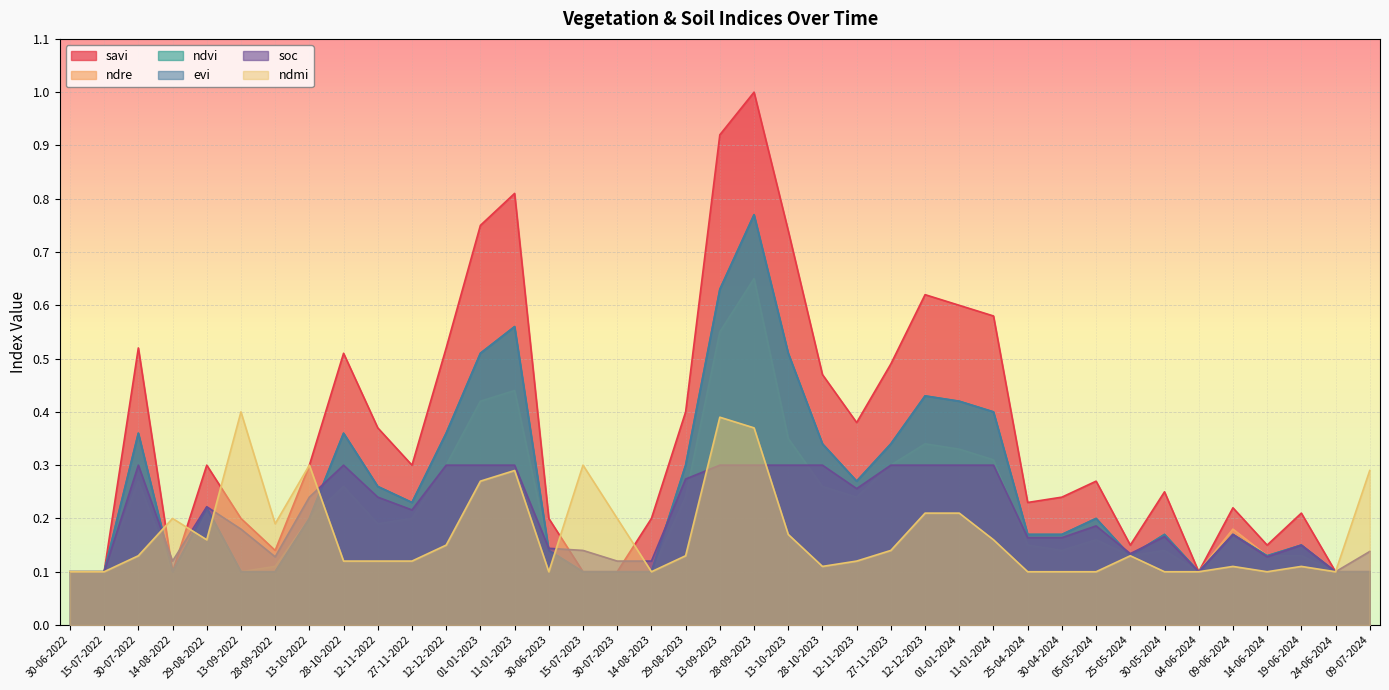

Is the value of soc at 12-12-2022 greater than the value of ndmi at 09-07-2024?

Yes